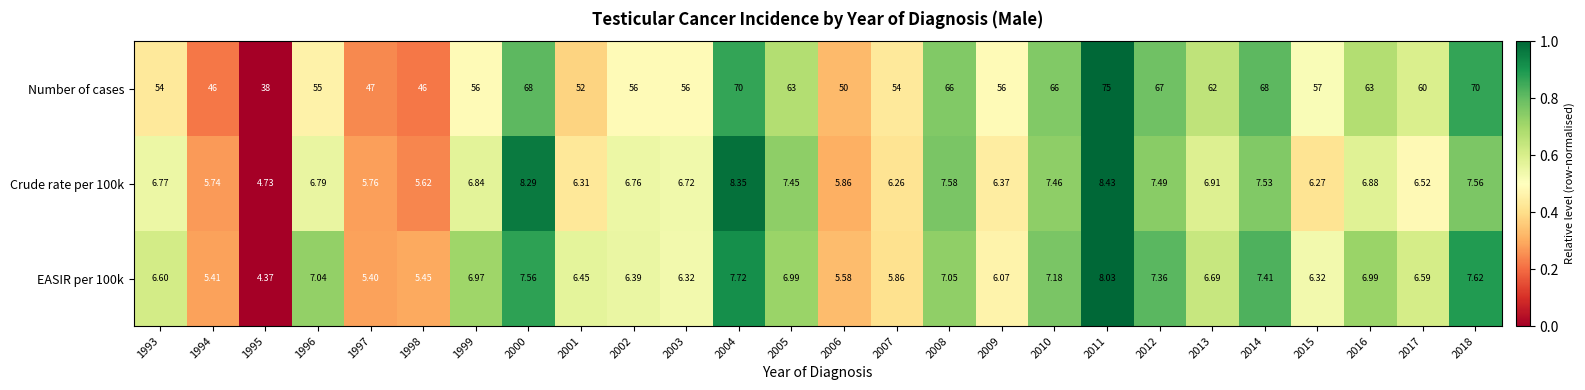

What is the difference between the highest and lowest values at 1994?

40.6